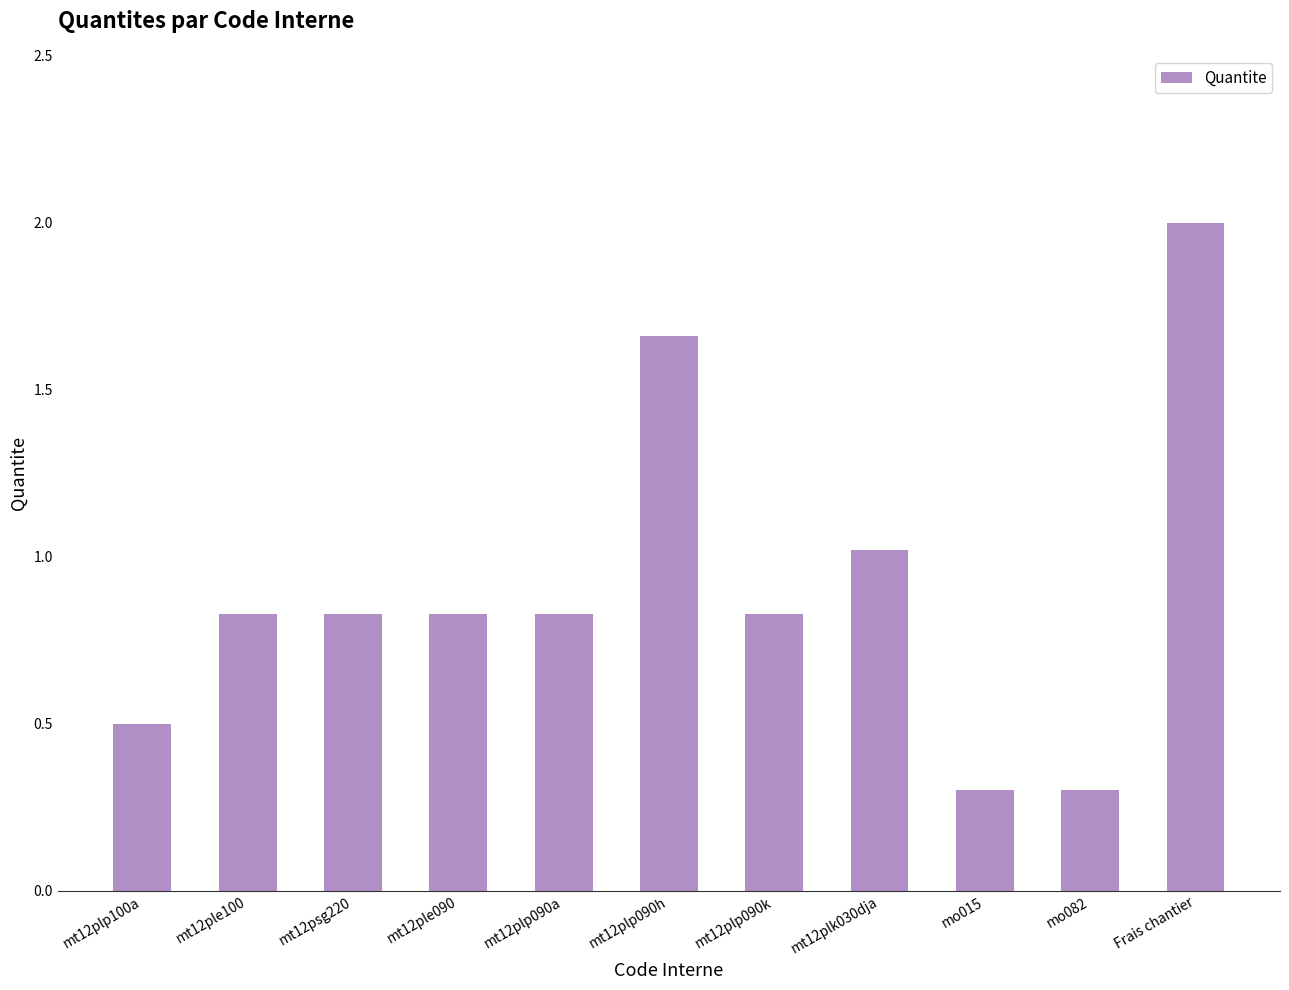

What value does the data have at mt12plp100a?

0.5